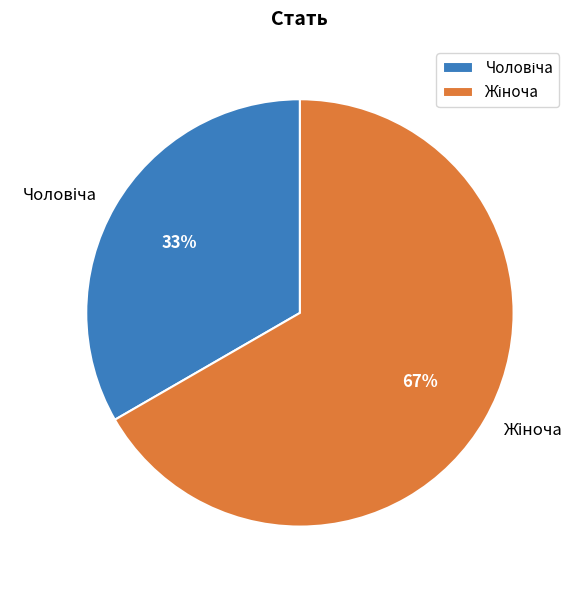

To the nearest percent, what is the average slice percentage?

50%